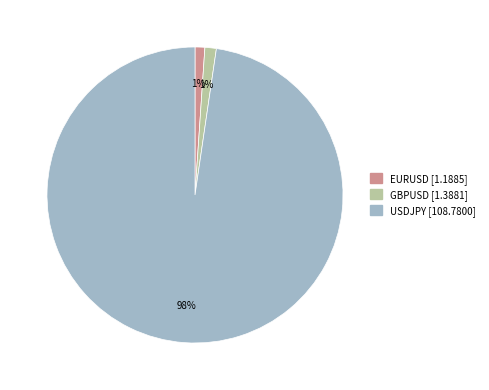

To the nearest percent, what percentage of the pie is GBPUSD?

1%